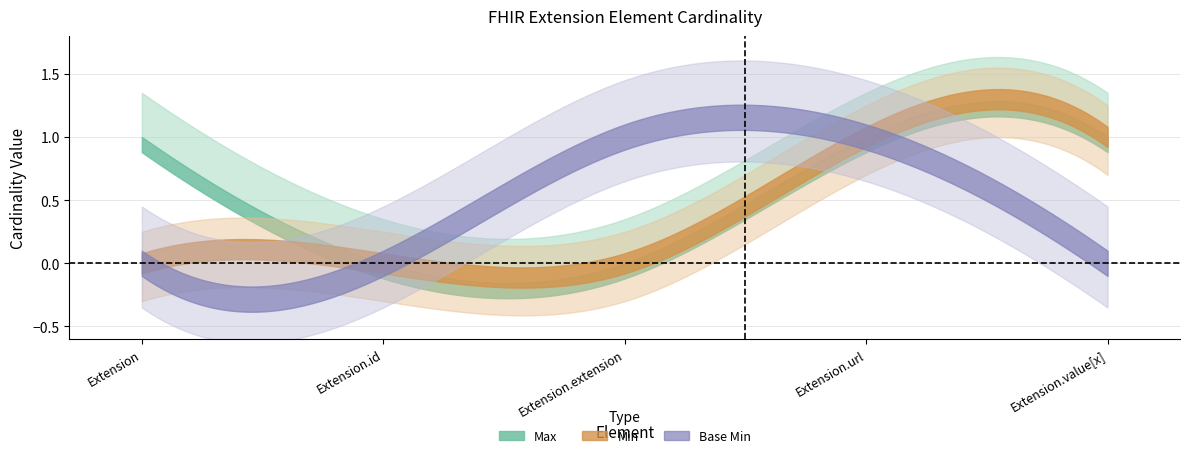

True or false: Min and Max cross at least once.

False